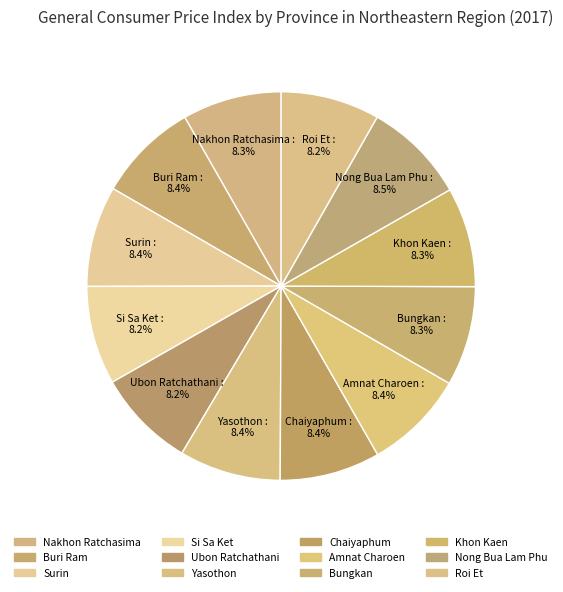

Between Yasothon and Surin, which is larger?

Yasothon